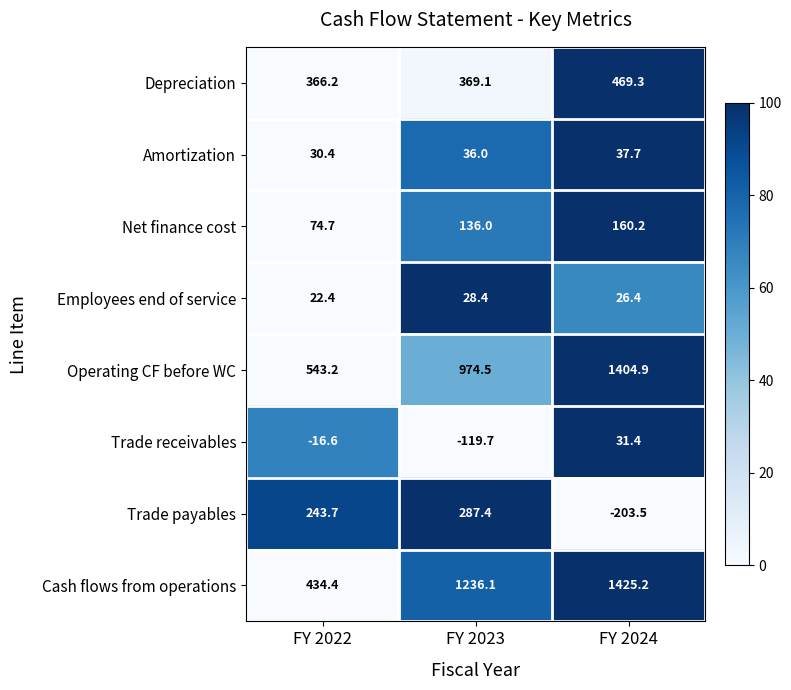

Read the Depreciation value at FY 2022.

366.2